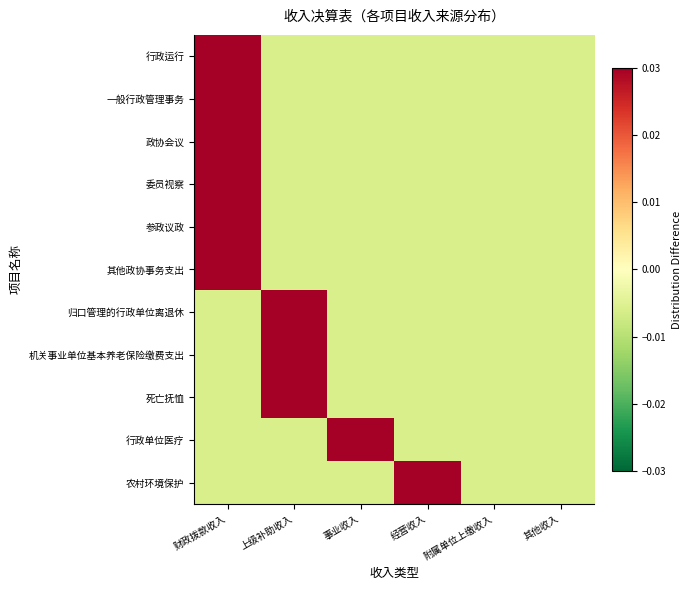

At how many categories does at least one series exceed 0?

4